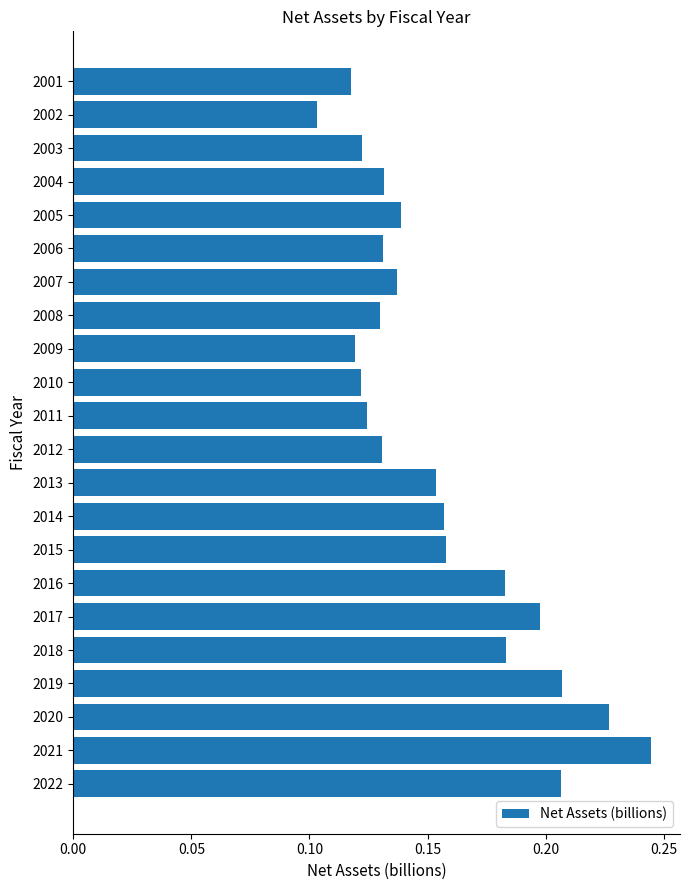

The value at 2008 is 0.2. True or false?

False